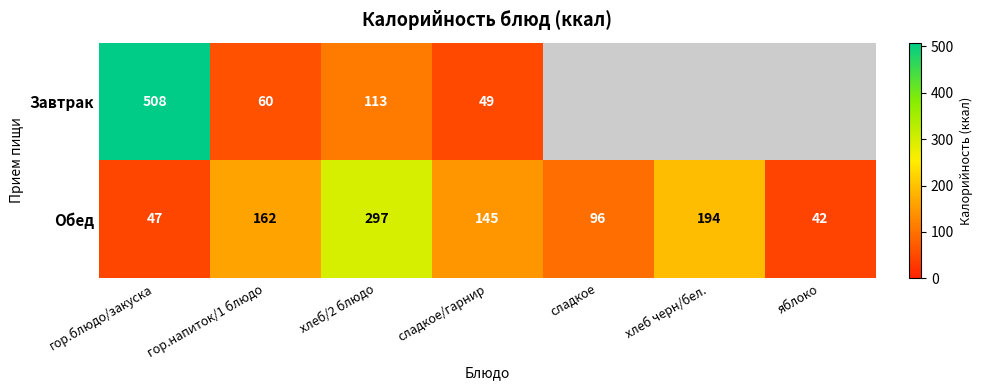

What is the total value across all series at сладкое?

96